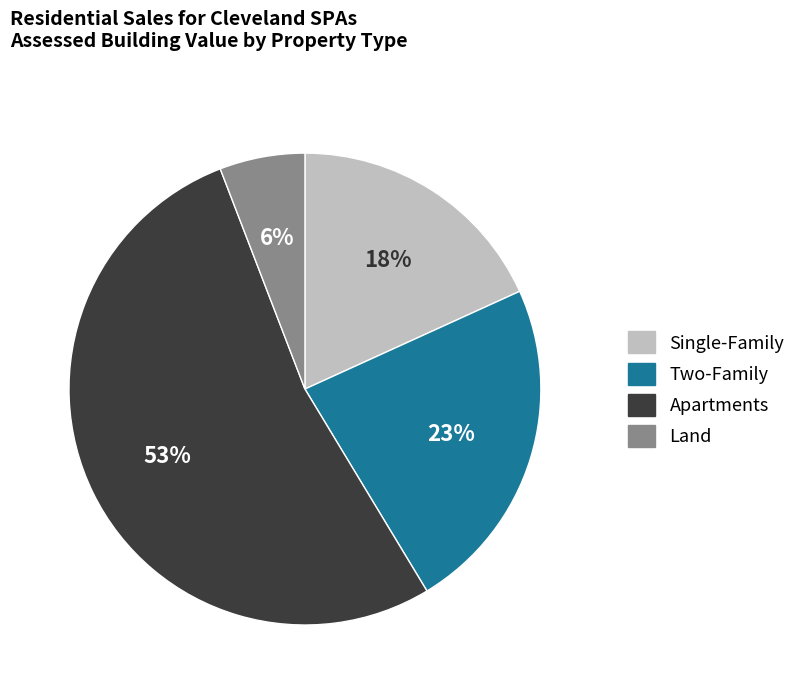

To the nearest percent, what portion does Apartments represent?

53%